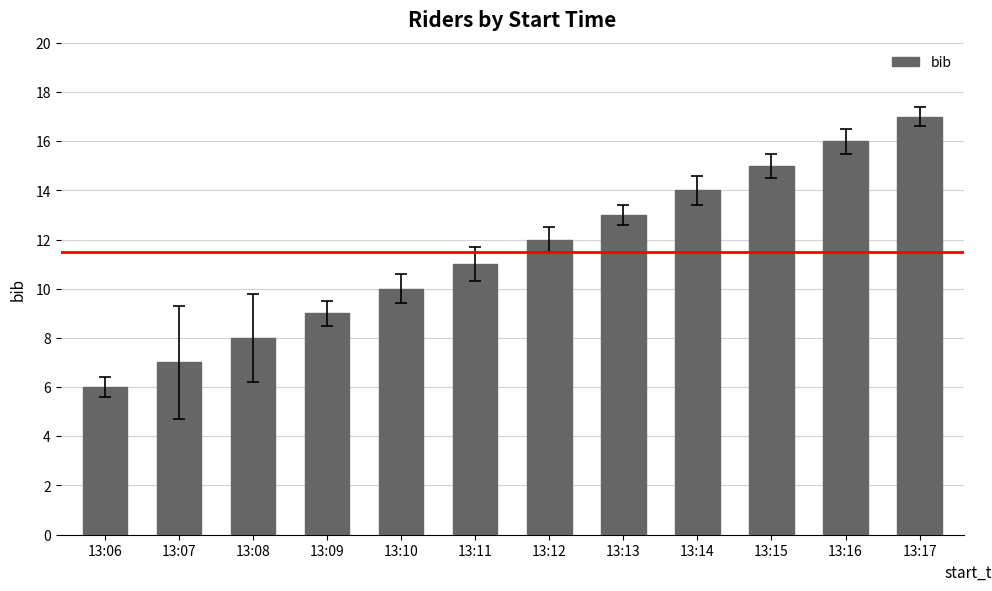

At which label is the value closest to 11?

13:11